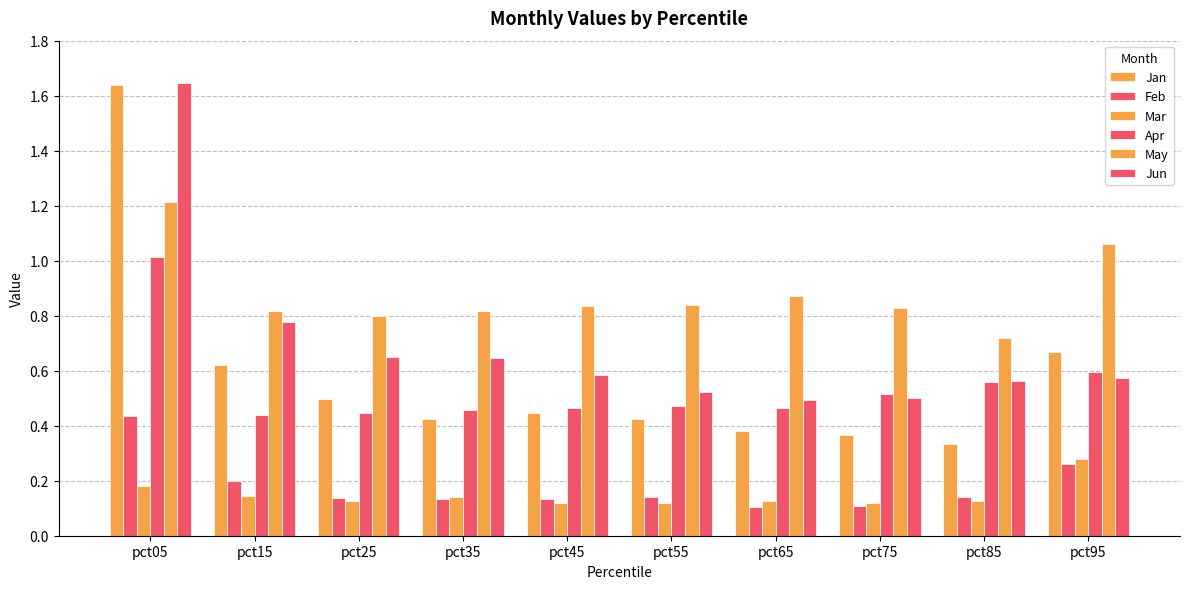

Count the number of data series in this chart.

6